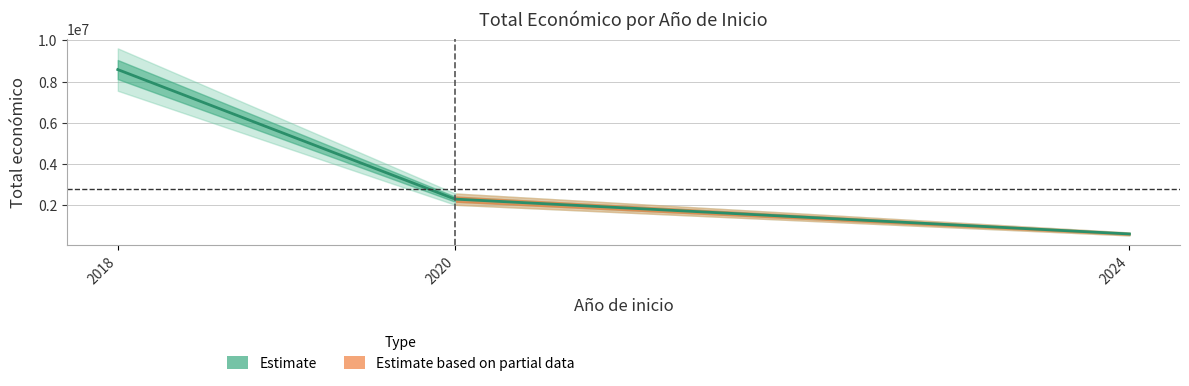

True or false: the data shows 5663467 at 2018.

False